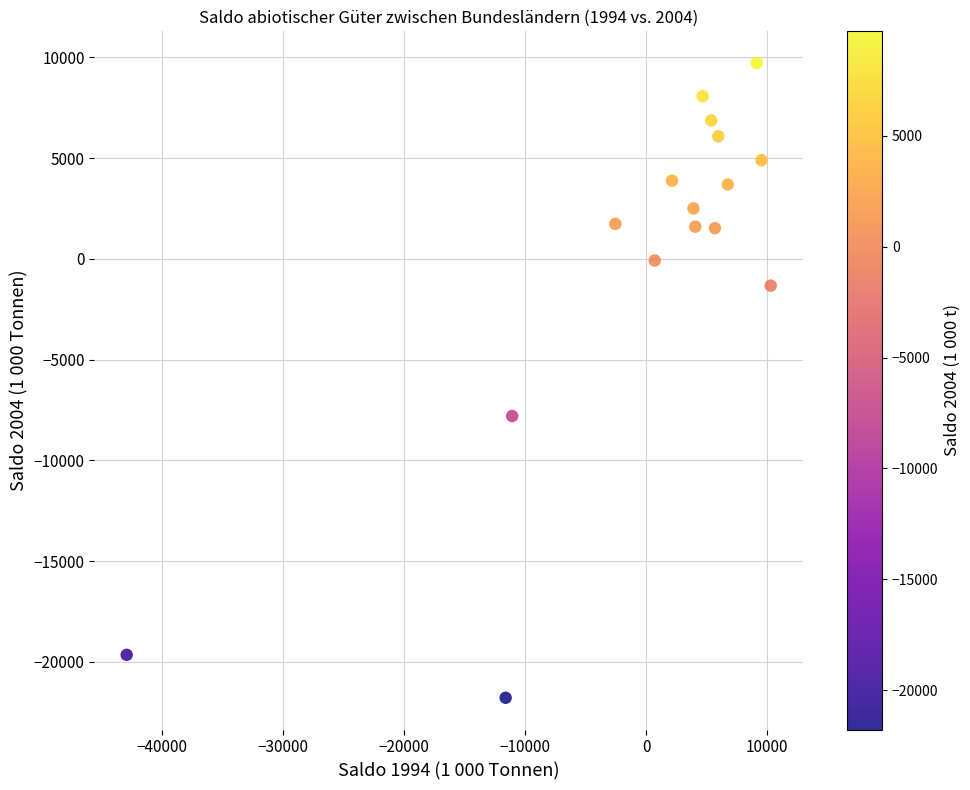

What is the range of X values (max minus min)?

53157.5